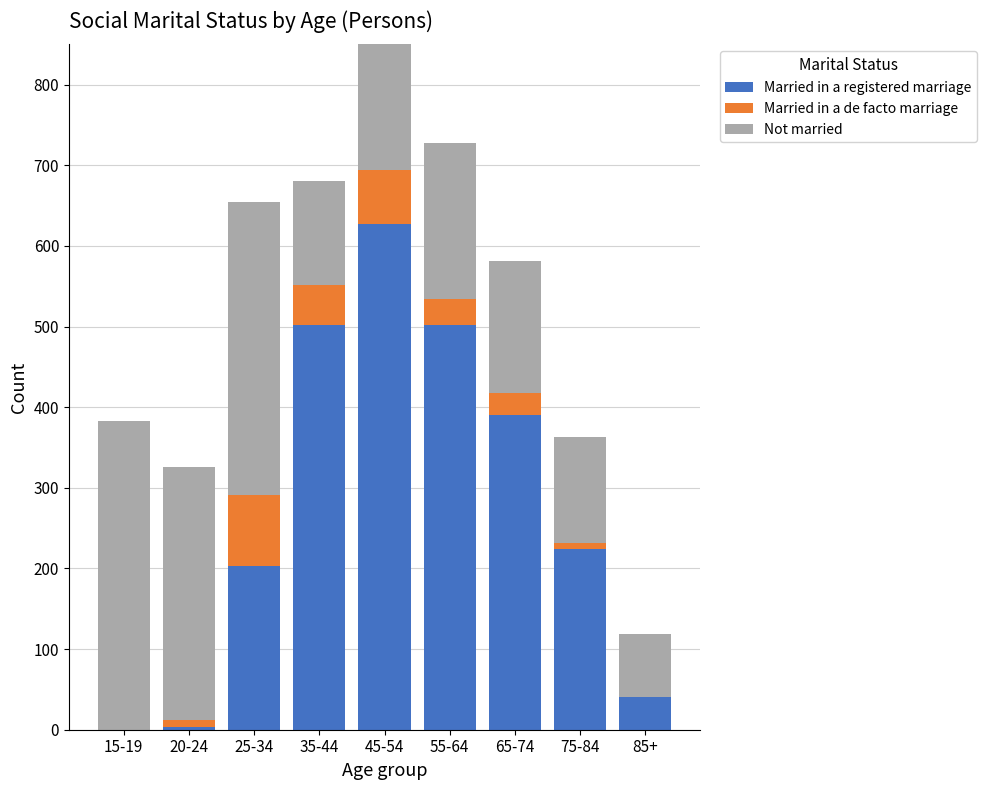

At which category is the sum across all series the highest?

45-54